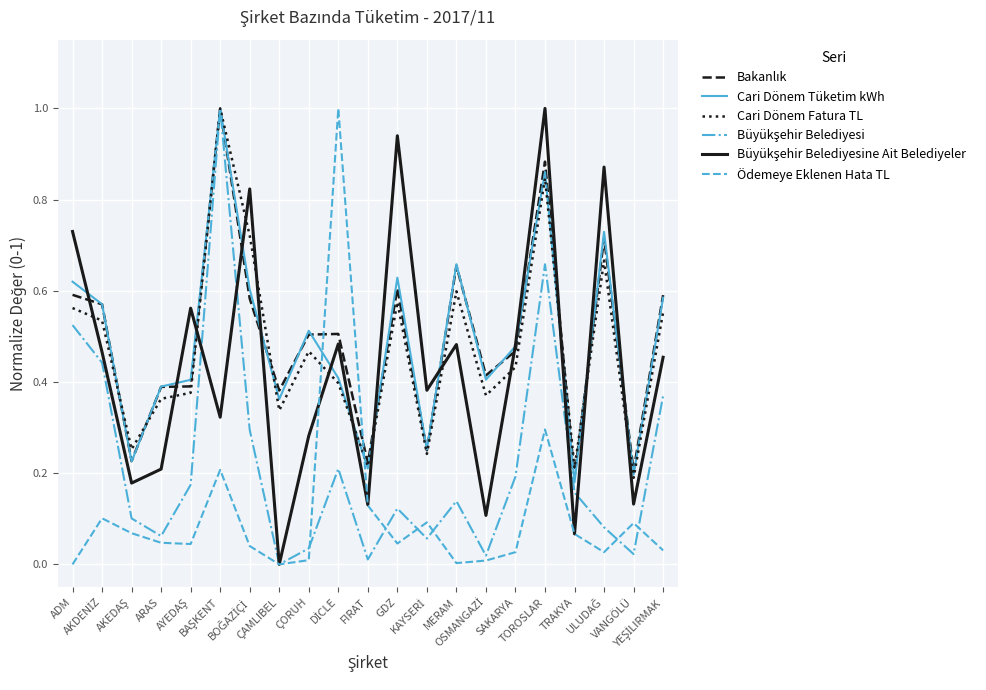

Is this an area chart (filled region under the line)?

No